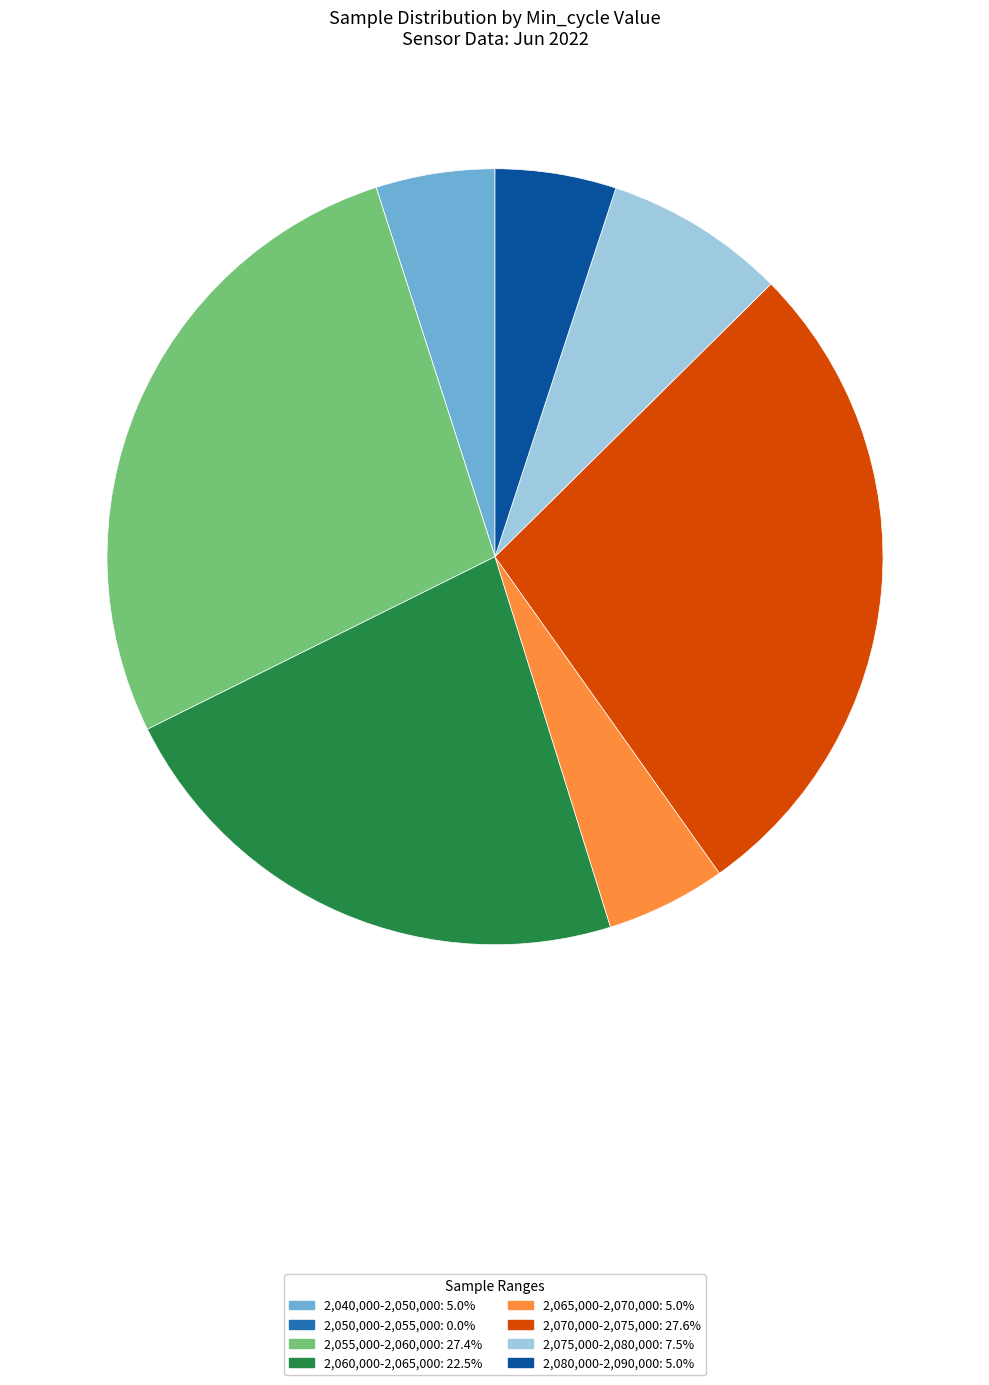

Is the sum of 2,055,000-2,060,000: 27.4% and 2,070,000-2,075,000: 27.6% greater than half?

Yes